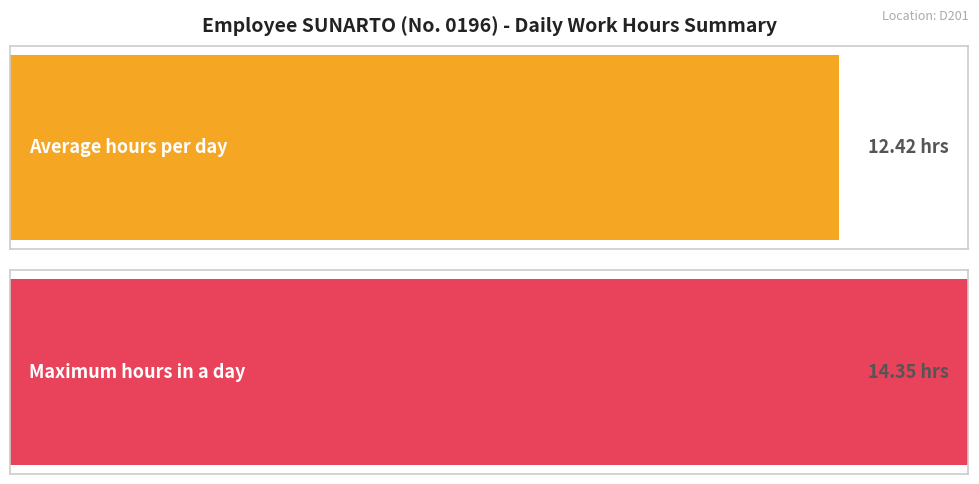

True or false: the data shows 17.5 at 8-Sun.

False